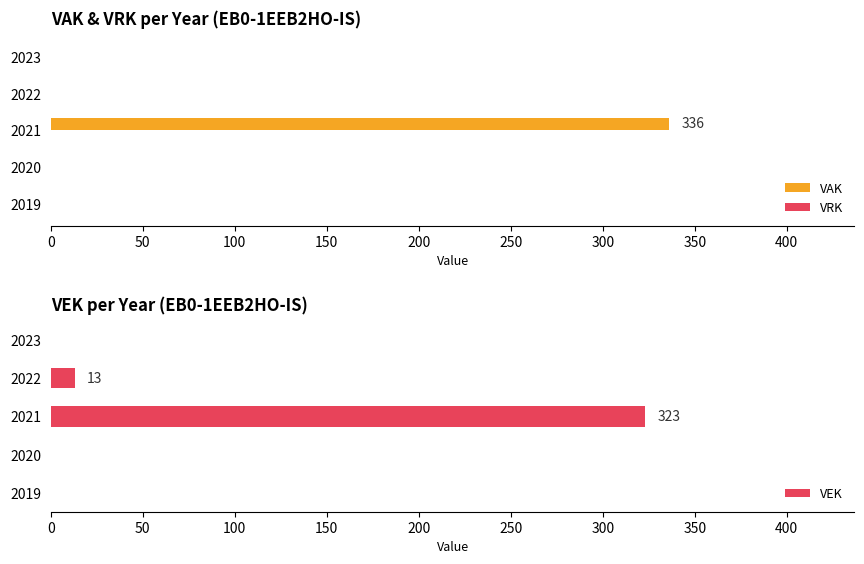

The VAK series shows 0 at 2020. True or false?

True